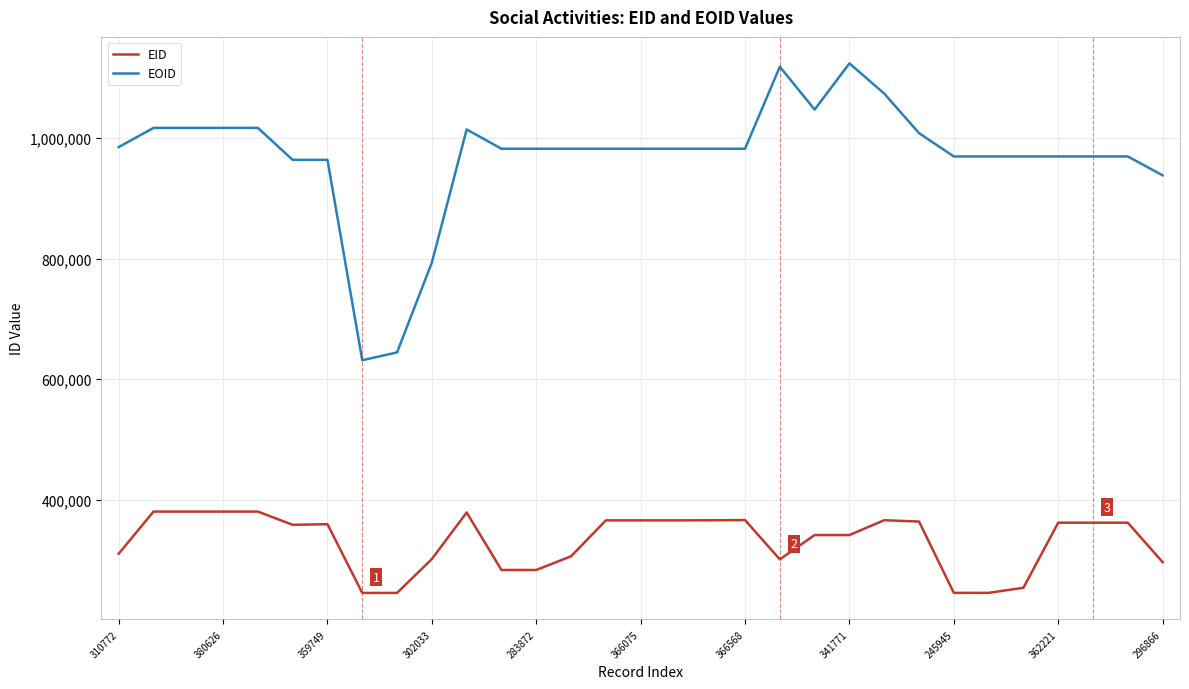

Does the chart display data point markers on the line(s)?

No